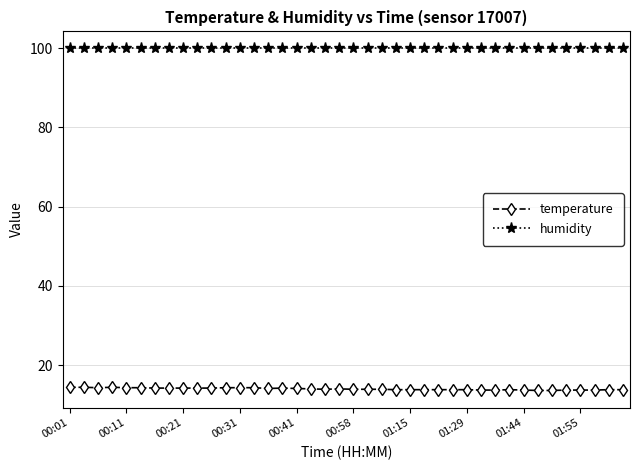

How many lines are shown in the chart?

2